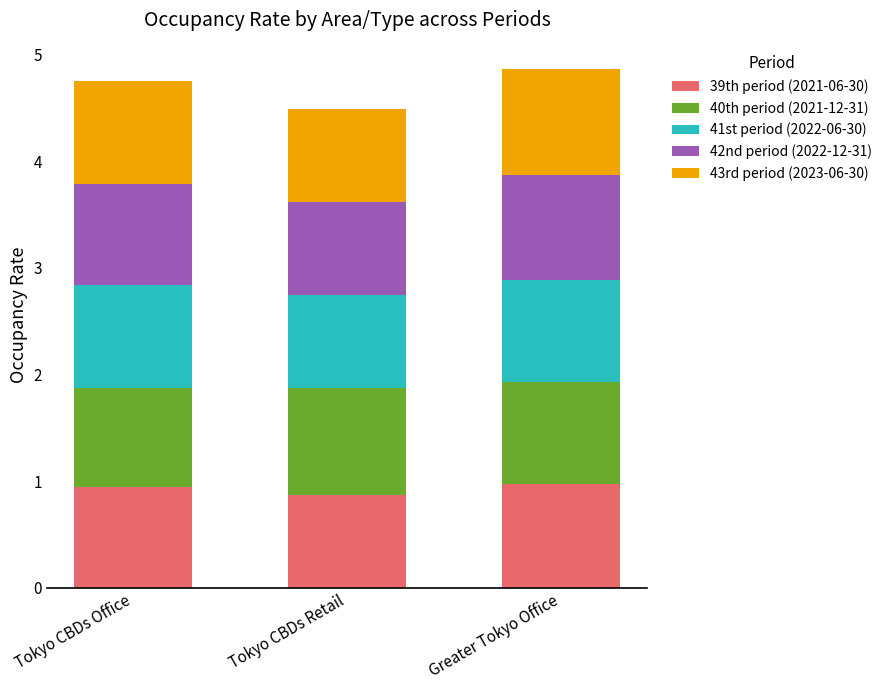

Reading left to right, what are the values for 39th period (2021-06-30)?

Tokyo CBDs Office=0.9	Tokyo CBDs Retail=0.9	Greater Tokyo Office=1.0